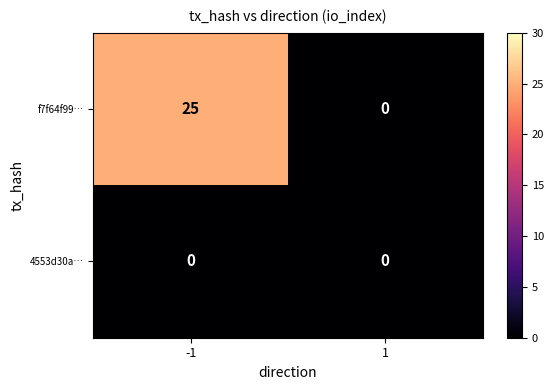

At how many categories does at least one series exceed 2?

1